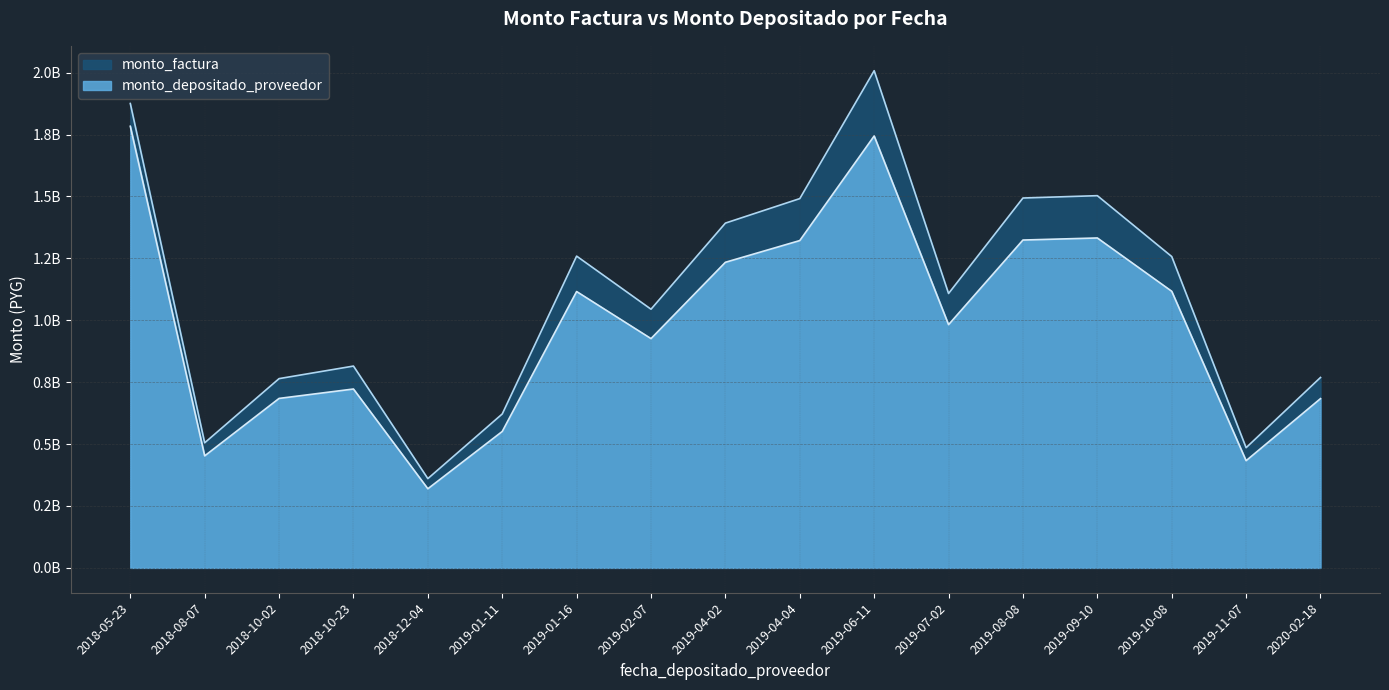

What is the label of the 6th point from the left?

2019-01-11